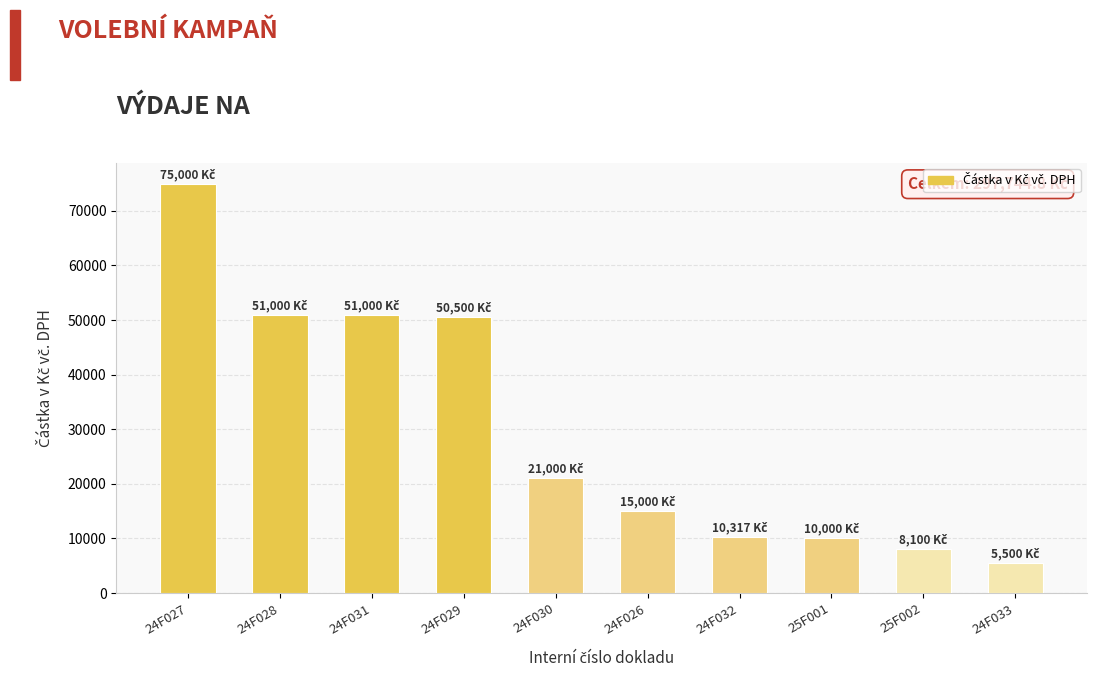

True or false: the data shows 21945 at 24F026.

False